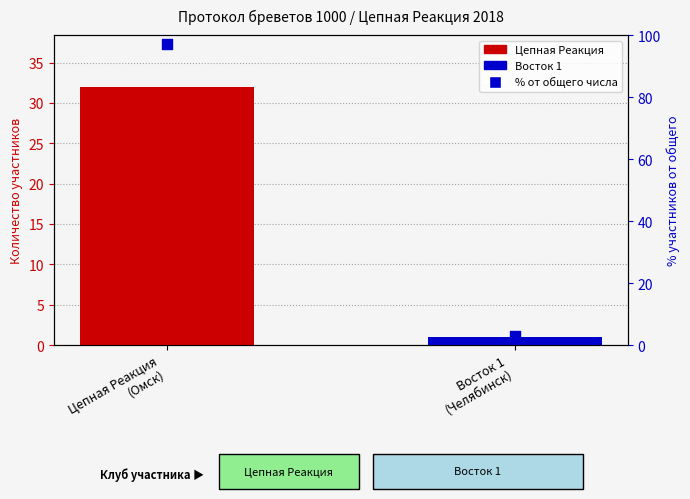

Is the value of participant count at Восток 1
(Челябинск) greater than the value of % от общего числа at Восток 1
(Челябинск)?

No